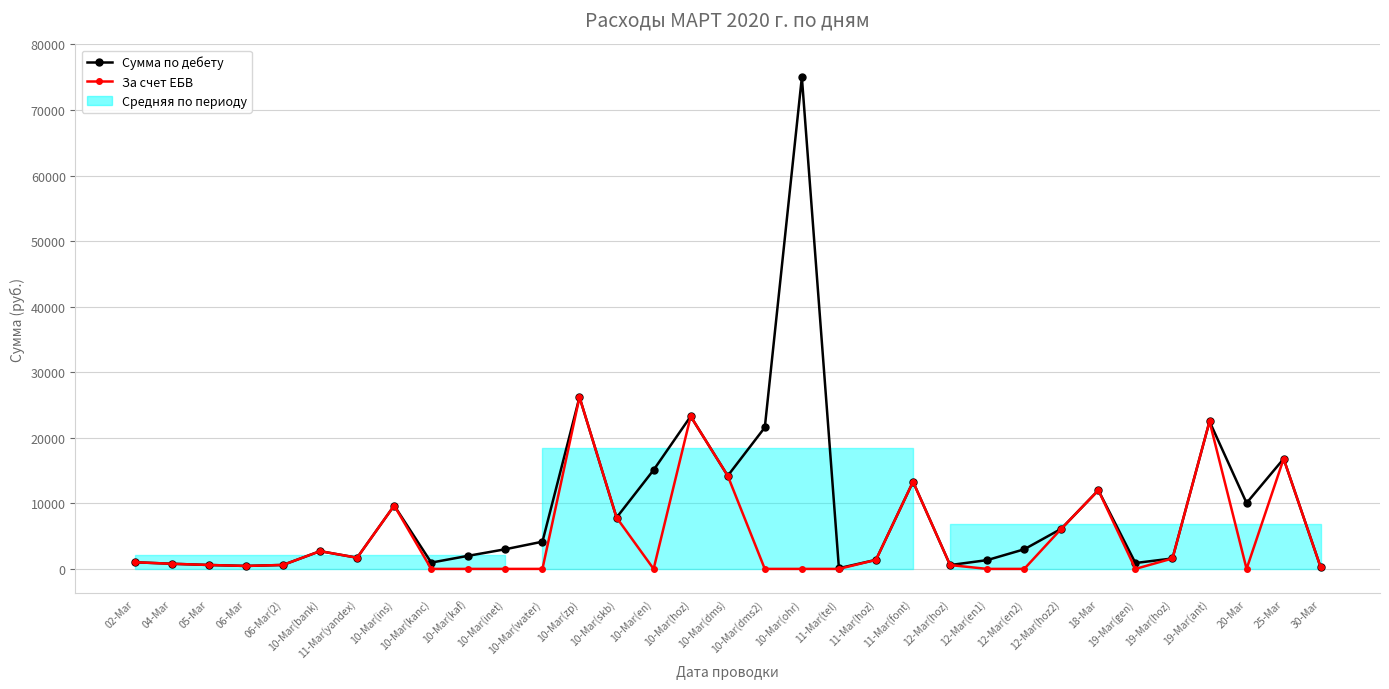

At 12-Mar(hoz), list the series in order from smallest to largest.

Сумма по дебету, За счет ЕБВ